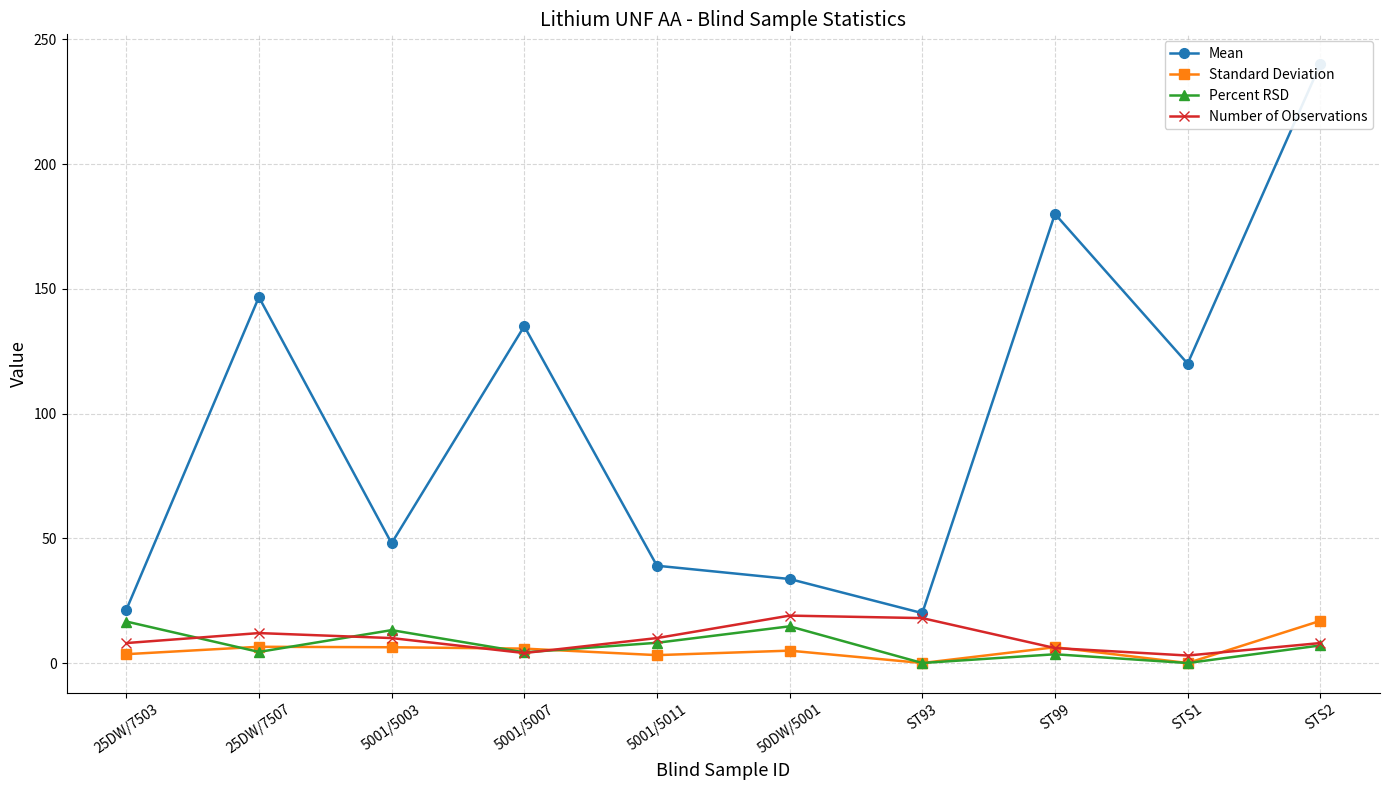

At which label is Mean closest to 130?

5001/5007